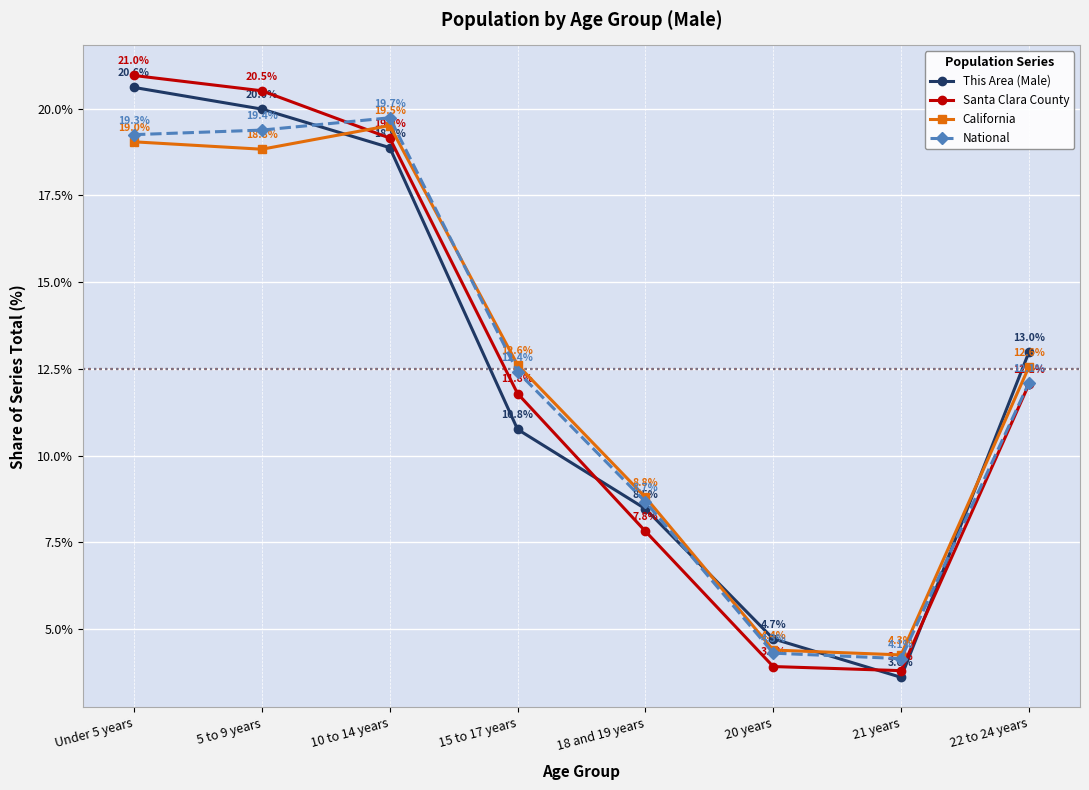

What is the total value across all series at 15 to 17 years?

47.6